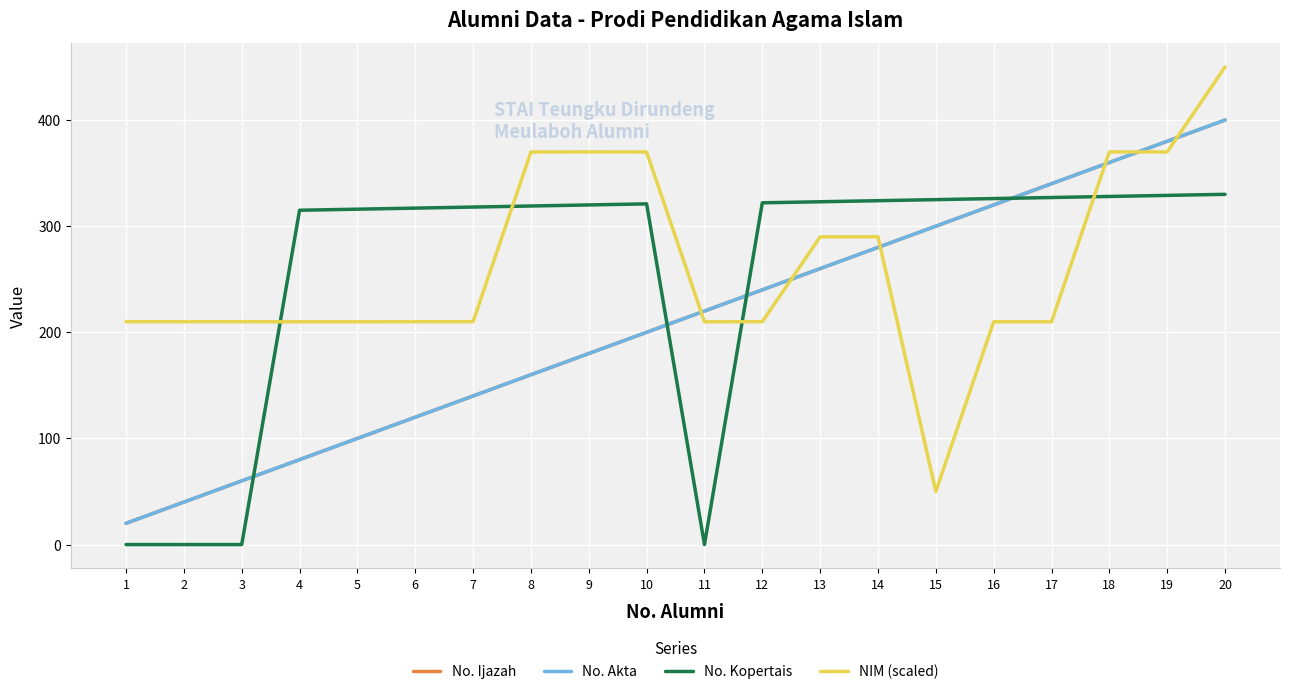

Reading left to right, list all the values displayed in this chart.

No. Ijazah: 20.0	40.0	60.0	80.0	100.0	120.0	140.0	160.0	180.0	200.0	220.0	240.0	260.0	280.0	300.0	320.0	340.0	360.0	380.0	400.0
No. Akta: 20.0	40.0	60.0	80.0	100.0	120.0	140.0	160.0	180.0	200.0	220.0	240.0	260.0	280.0	300.0	320.0	340.0	360.0	380.0	400.0
No. Kopertais: 0.0	0.0	0.0	315.0	316.0	317.0	318.0	319.0	320.0	321.0	0.0	322.0	323.0	324.0	325.0	326.0	327.0	328.0	329.0	330.0
NIM (scaled): 210.0	210.0	210.0	209.9	209.9	210.0	210.0	369.9	370.0	369.9	209.9	210.0	289.9	290.0	50.0	209.9	209.9	369.9	369.9	450.0